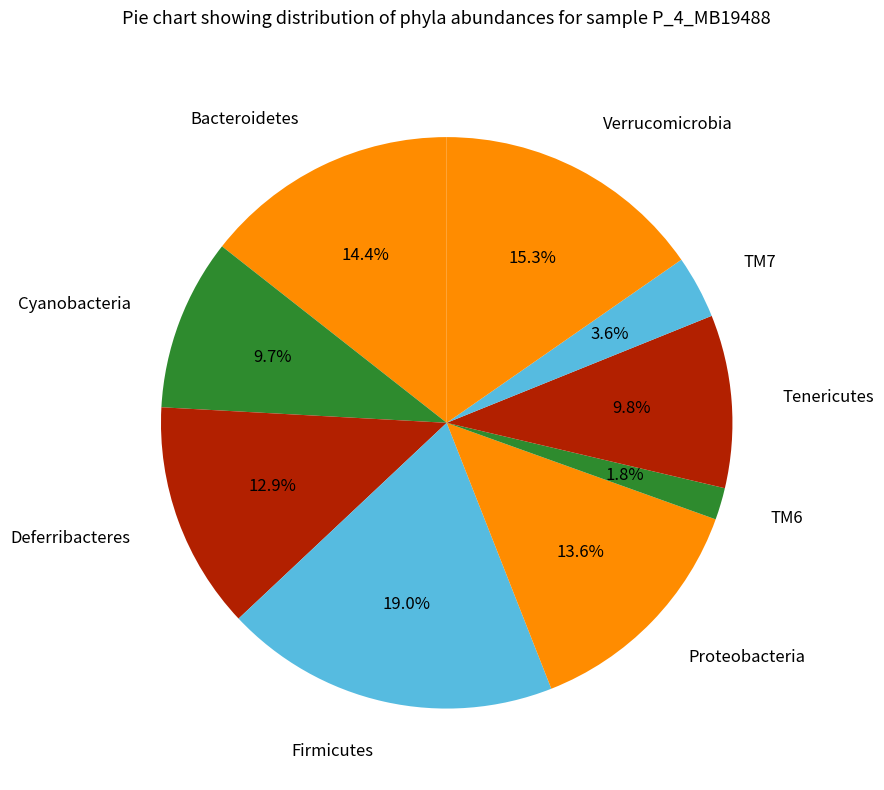

Count the number of slices in the pie.

9